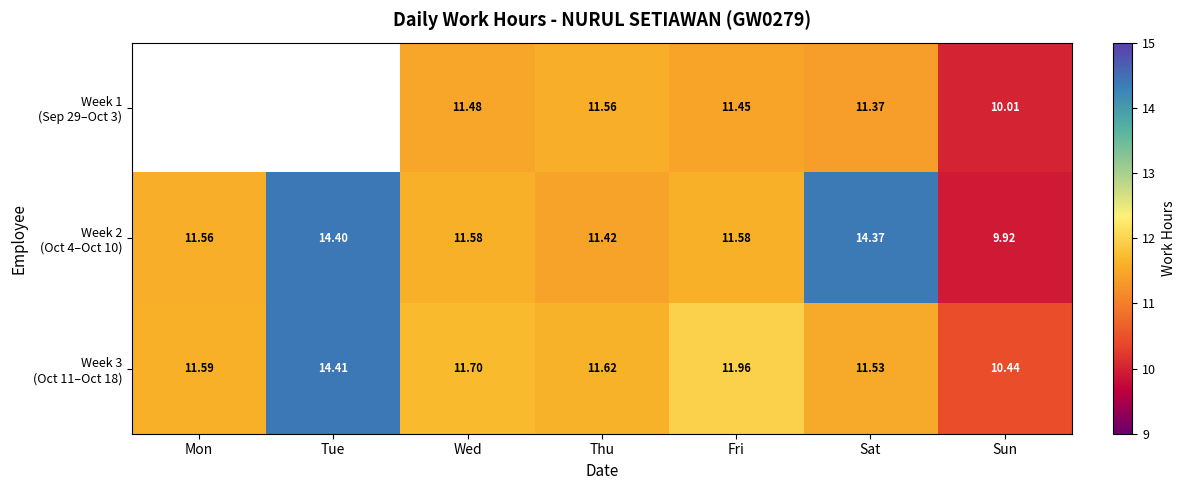

What is the average value of the Week 2 (Oct 4–Oct 10) series?

12.1